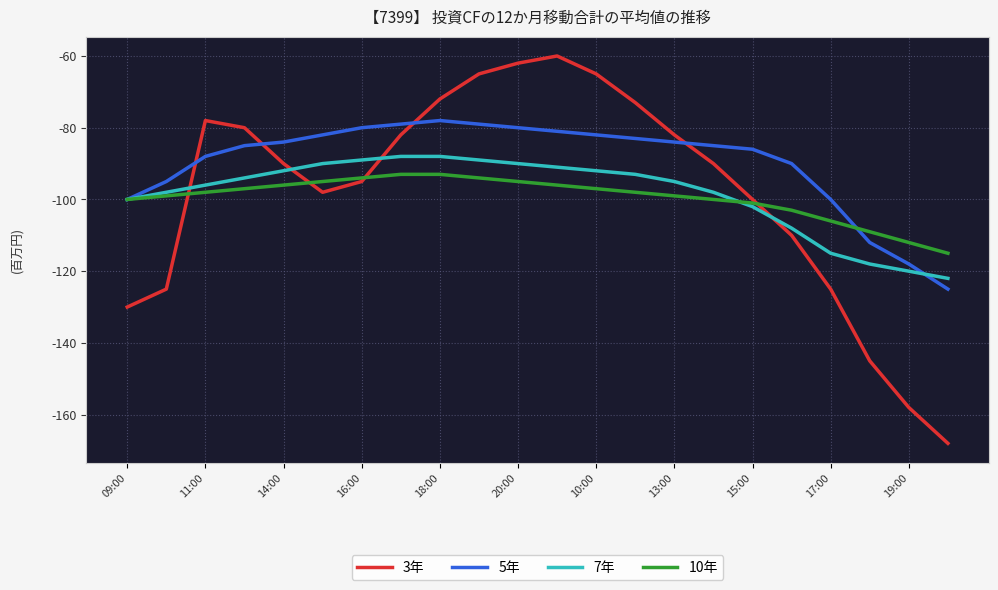

Reading left to right, extract all data points from this chart.

3年: -130	-125	-78	-80	-90	-98	-95	-82	-72	-65	-62	-60	-65	-73	-82	-90	-100	-110	-125	-145	-158	-168
5年: -100	-95	-88	-85	-84	-82	-80	-79	-78	-79	-80	-81	-82	-83	-84	-85	-86	-90	-100	-112	-118	-125
7年: -100	-98	-96	-94	-92	-90	-89	-88	-88	-89	-90	-91	-92	-93	-95	-98	-102	-108	-115	-118	-120	-122
10年: -100	-99	-98	-97	-96	-95	-94	-93	-93	-94	-95	-96	-97	-98	-99	-100	-101	-103	-106	-109	-112	-115